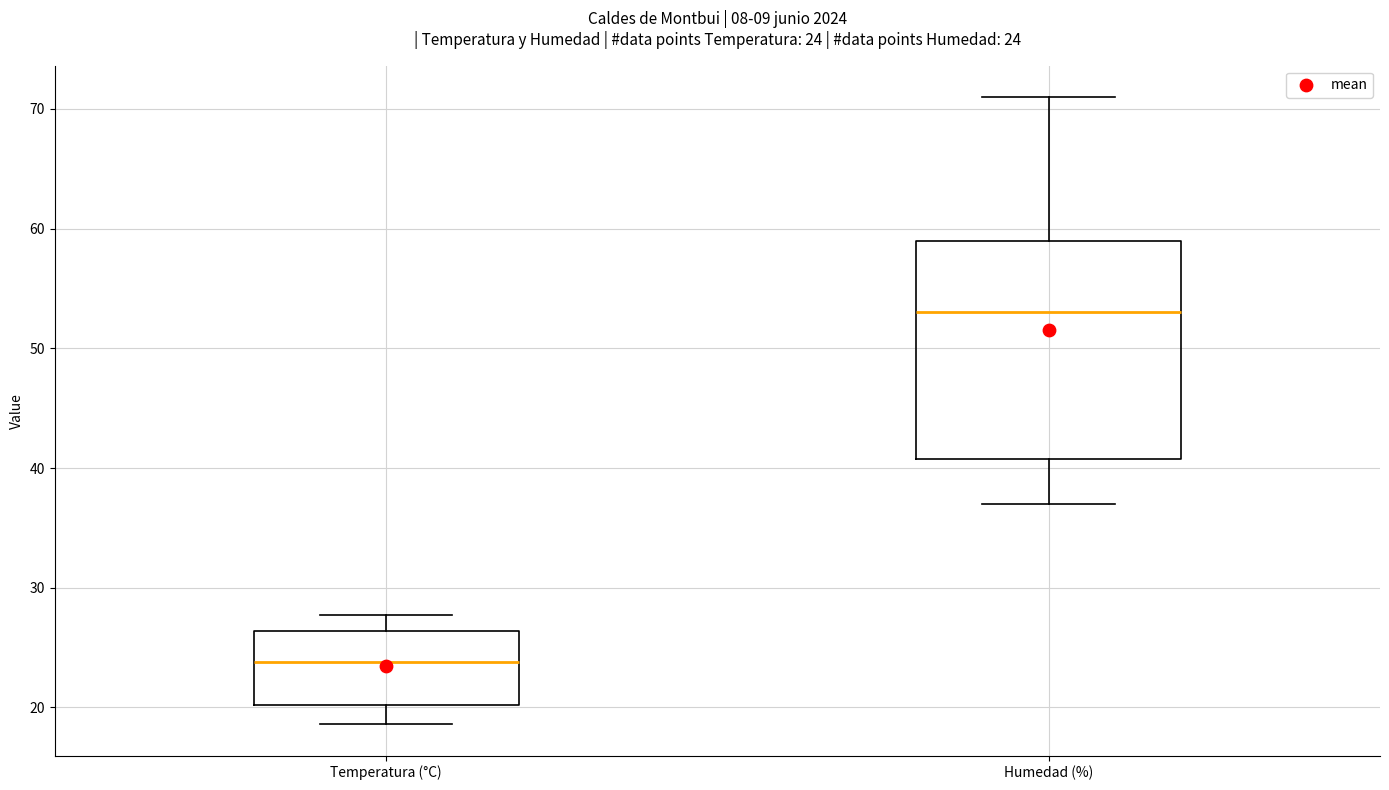

Which box has the lowest median line?

Temperatura (°C)